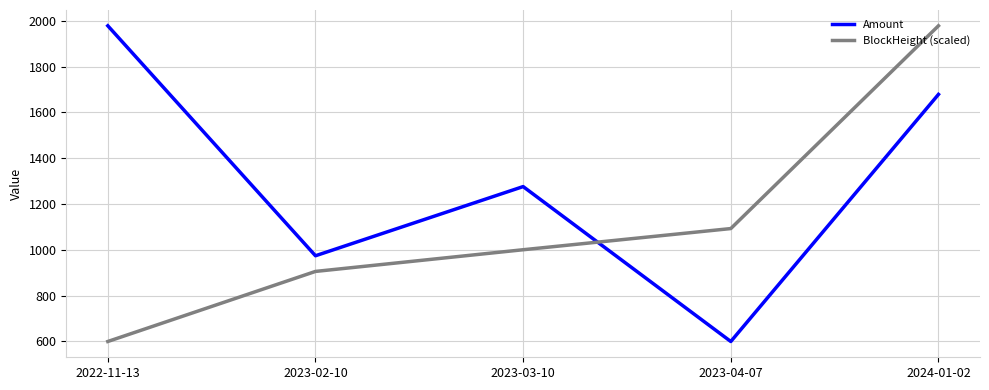

Rank the series at 2023-04-07 from highest to lowest value.

BlockHeight (scaled), Amount